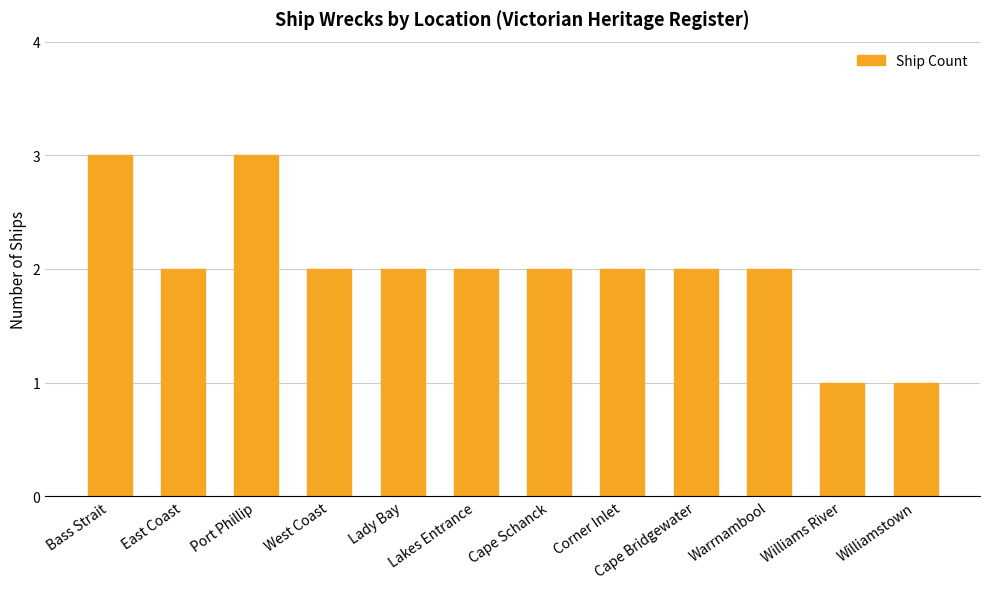

Does the chart contain stacked bars?

No